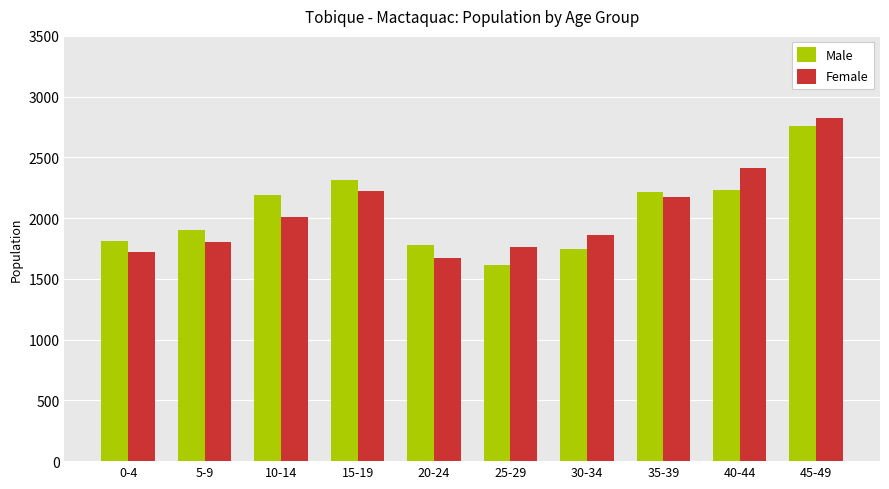

What is the total value across all series at 5-9?

3710